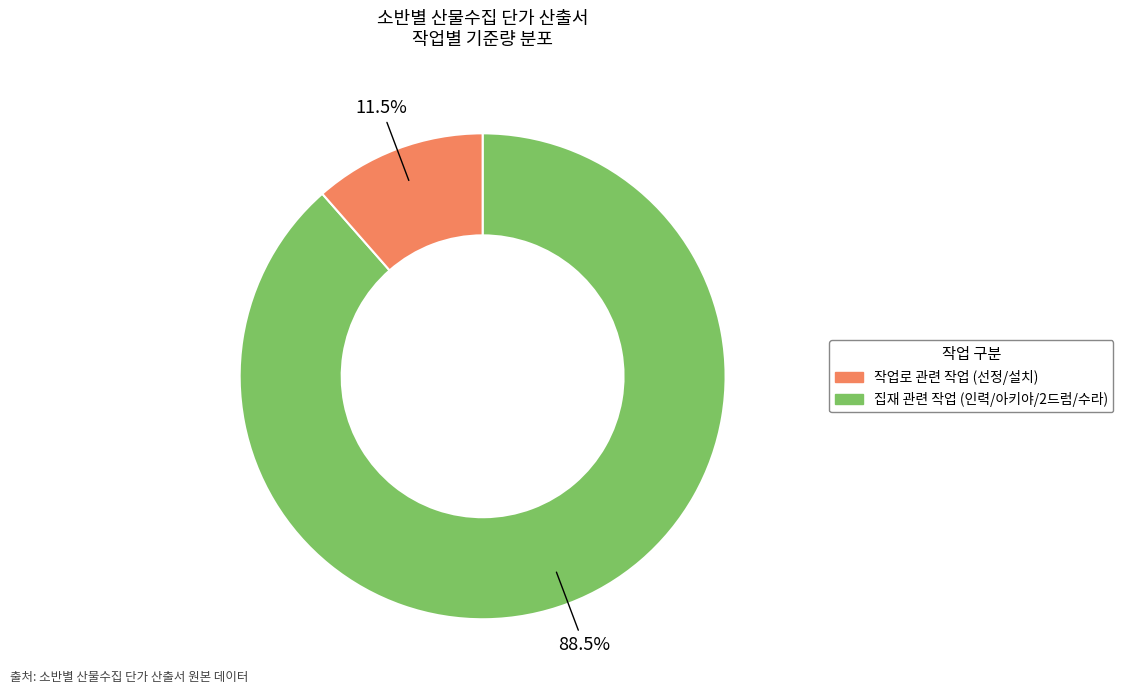

Is there any slice that represents more than half of the pie?

Yes